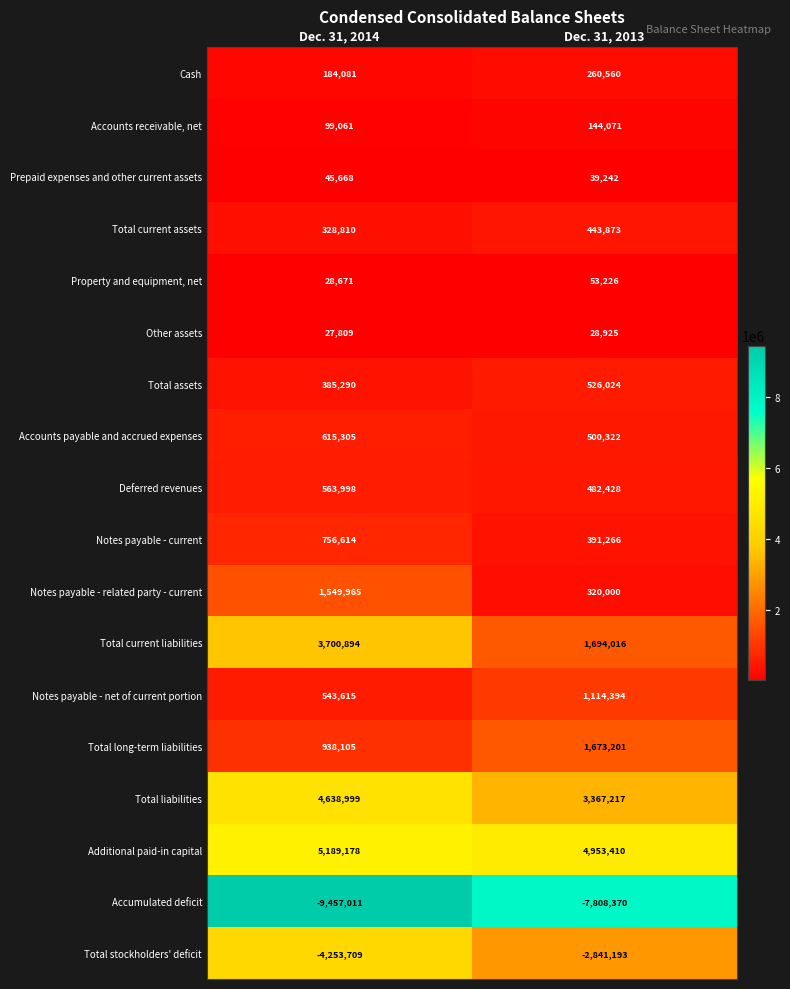

Read the Deferred revenues value at Dec. 31, 2013, to the nearest 50.

482450